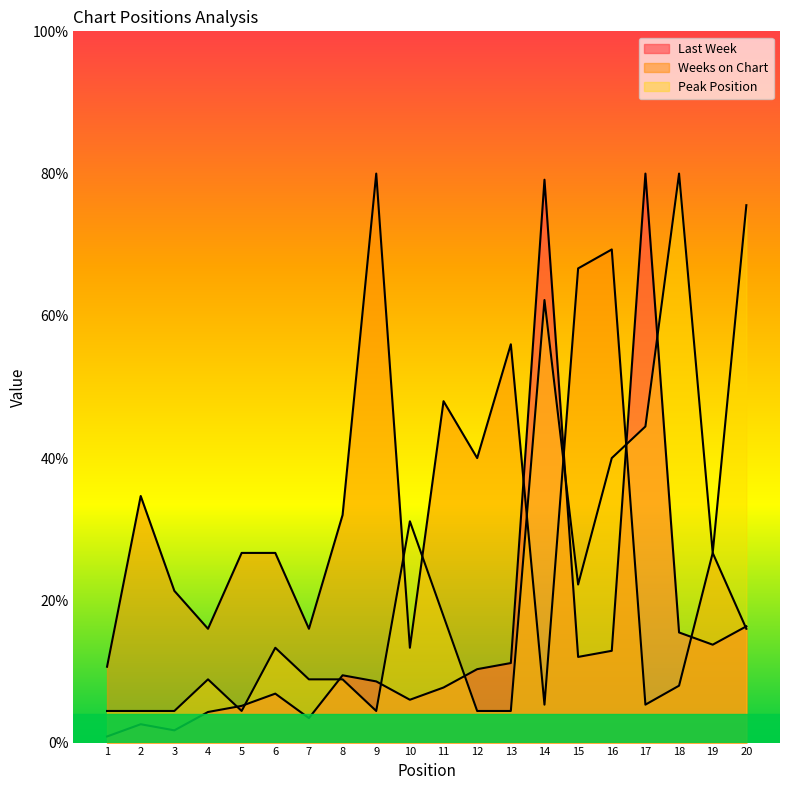

True or false: Last Week and Weeks on Chart intersect in this chart.

True